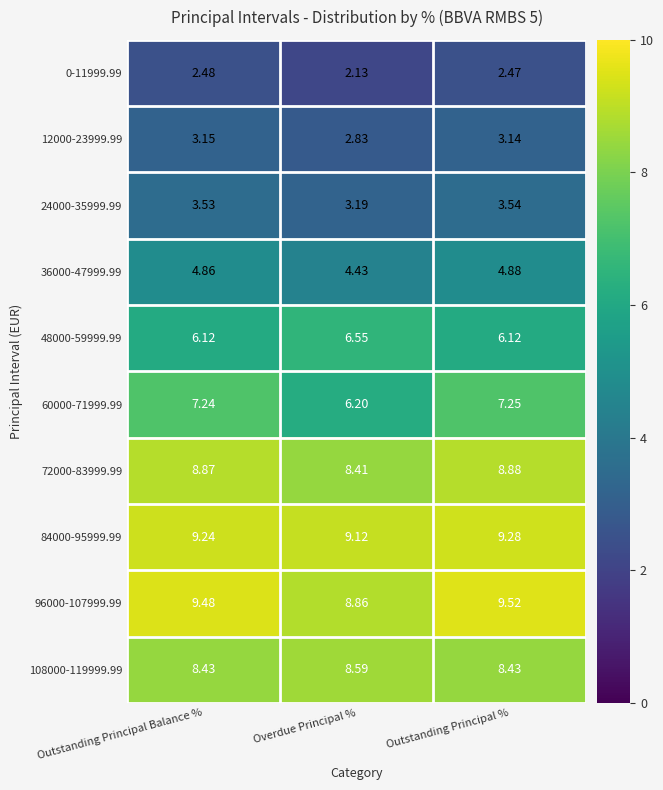

At which label does 60000-71999.99 reach its minimum?

Overdue Principal %